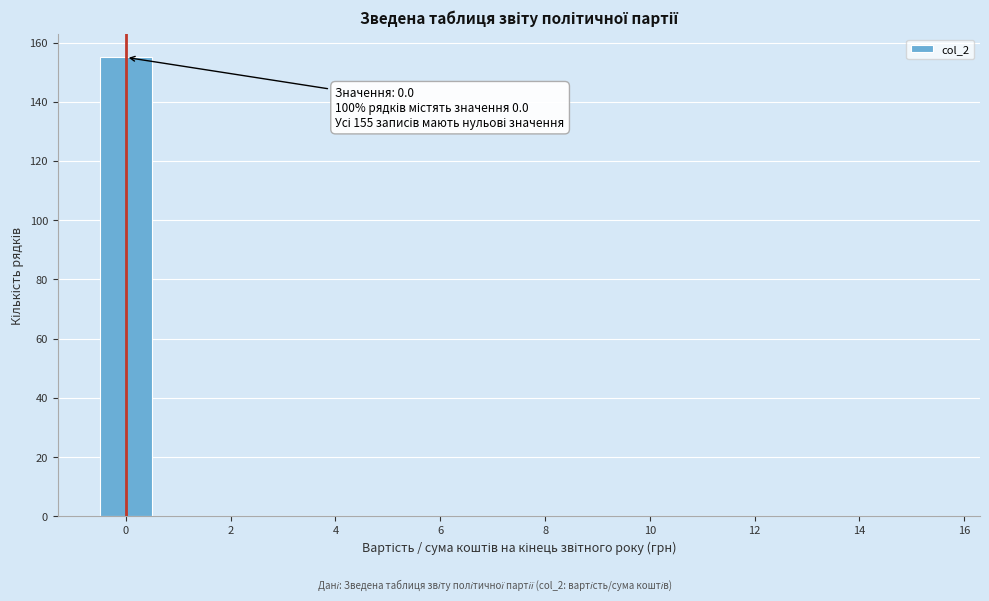

Over which range of the x-axis is the bar tallest?

-0.5 to 0.5